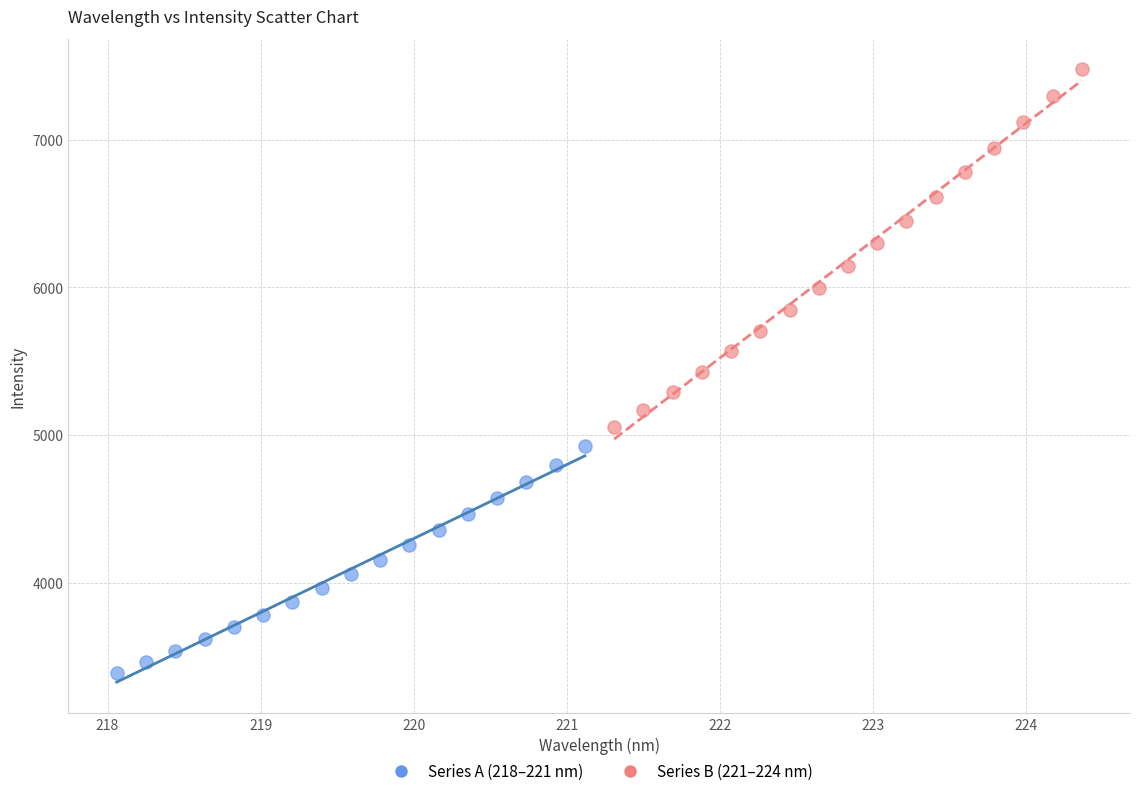

Which series reaches the minimum Y coordinate?

Series A (218–221 nm)